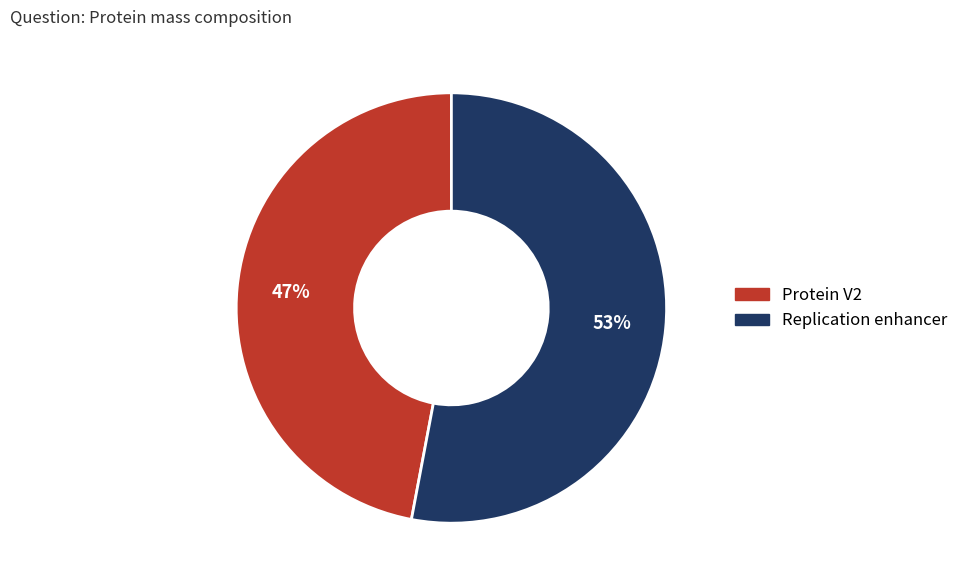

Which has a higher value, Replication enhancer or Protein V2?

Replication enhancer